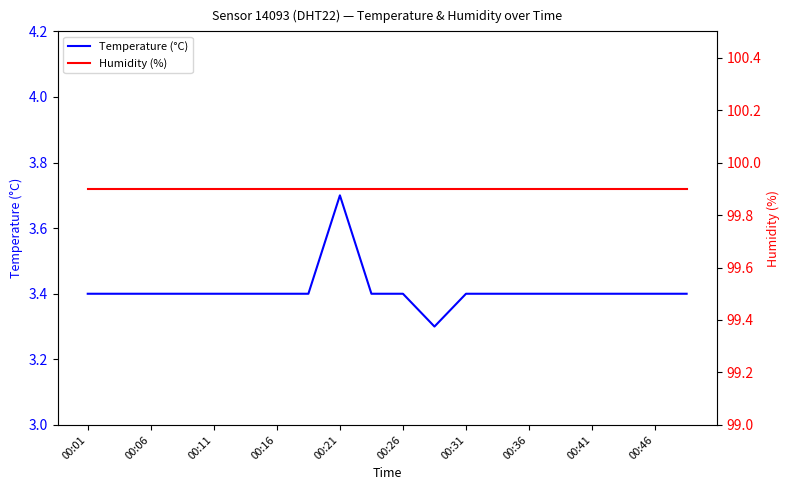

Reading left to right, transcribe all the data shown in this chart.

Temperature (°C): 3.4	3.4	3.4	3.4	3.4	3.4	3.4	3.4	3.7	3.4	3.4	3.3	3.4	3.4	3.4	3.4	3.4	3.4	3.4	3.4
Humidity (%): 99.9	99.9	99.9	99.9	99.9	99.9	99.9	99.9	99.9	99.9	99.9	99.9	99.9	99.9	99.9	99.9	99.9	99.9	99.9	99.9